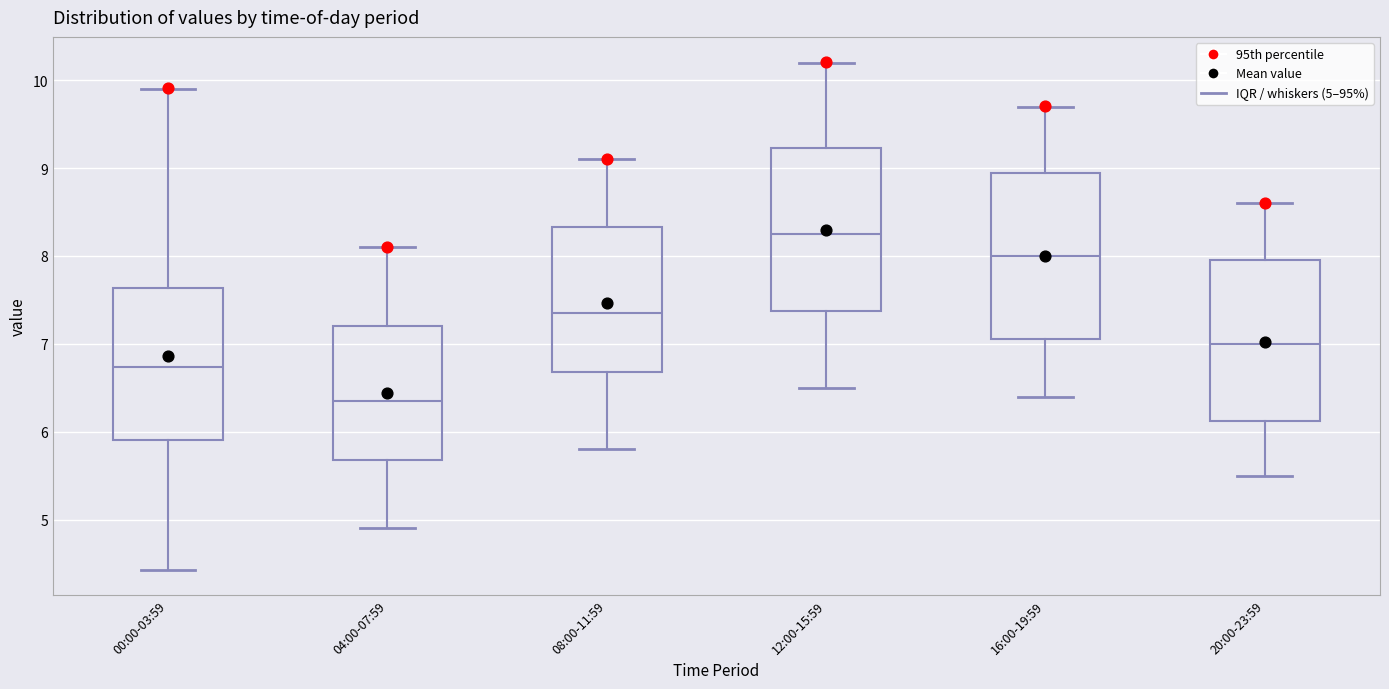

Which box's median line is the lowest?

04:00-07:59